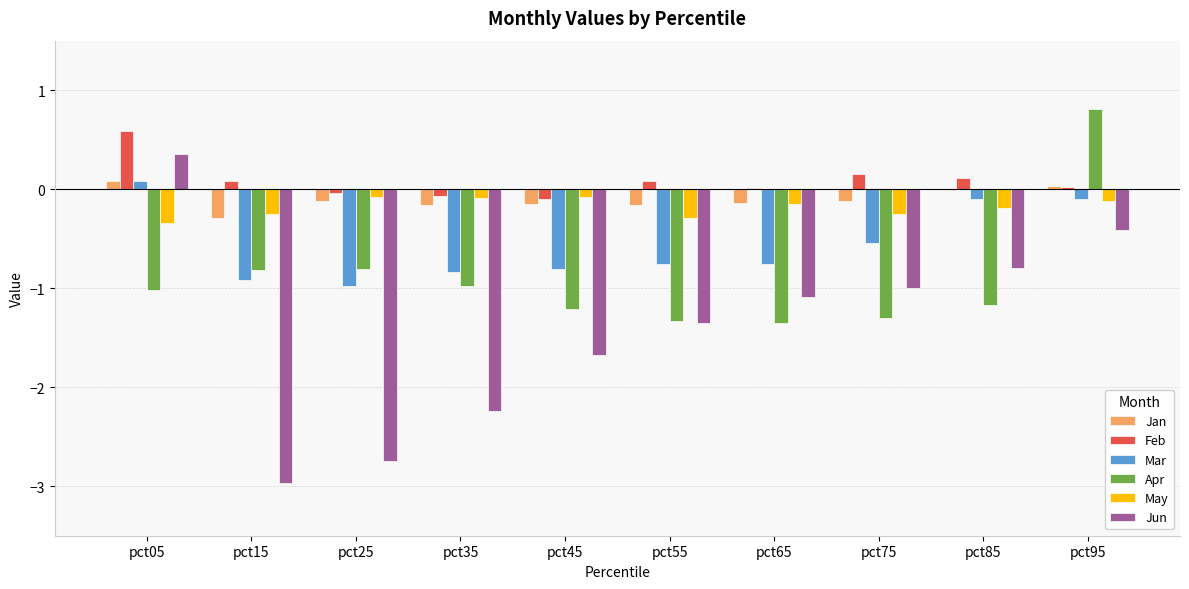

How many groups of bars are there?

10